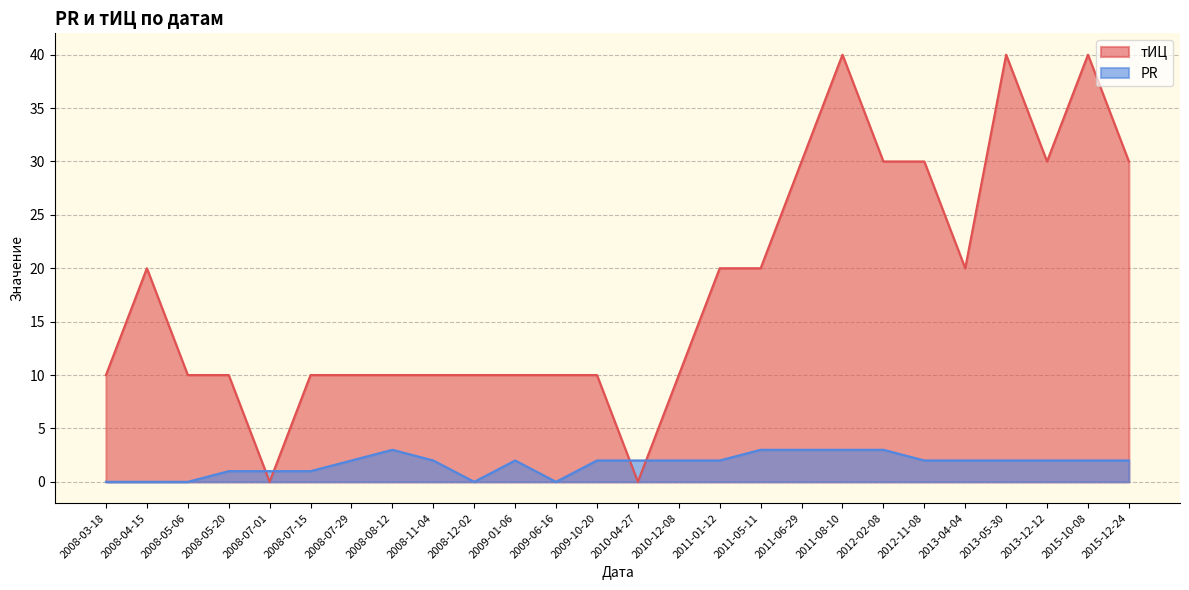

At which label does PR reach its peak?

2008-08-12